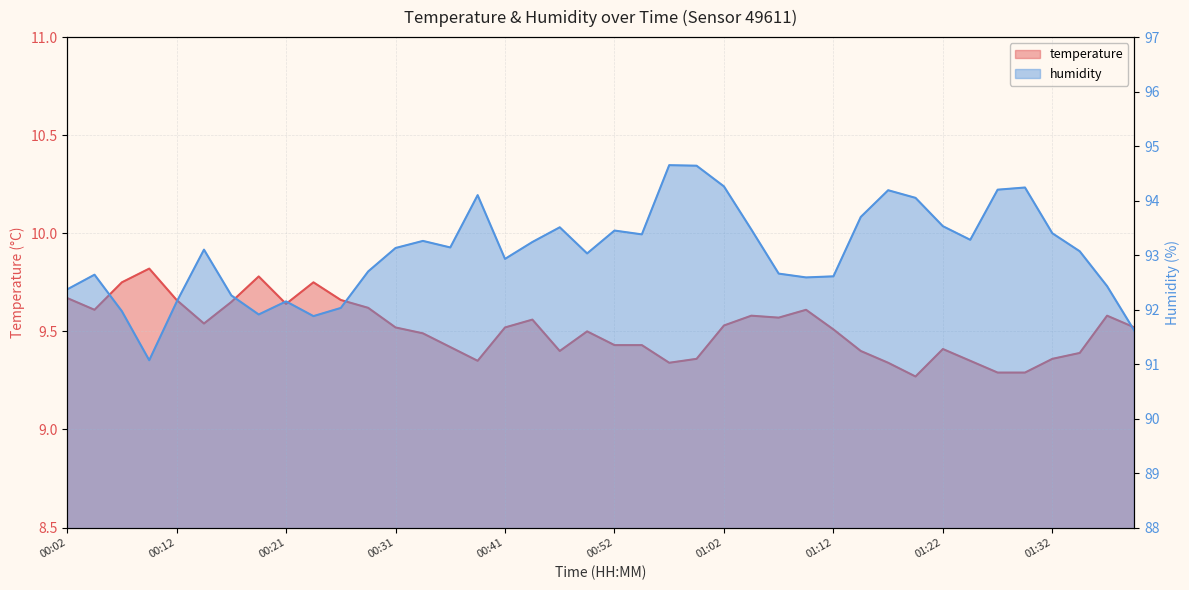

What is the maximum value shown in the chart?

94.7